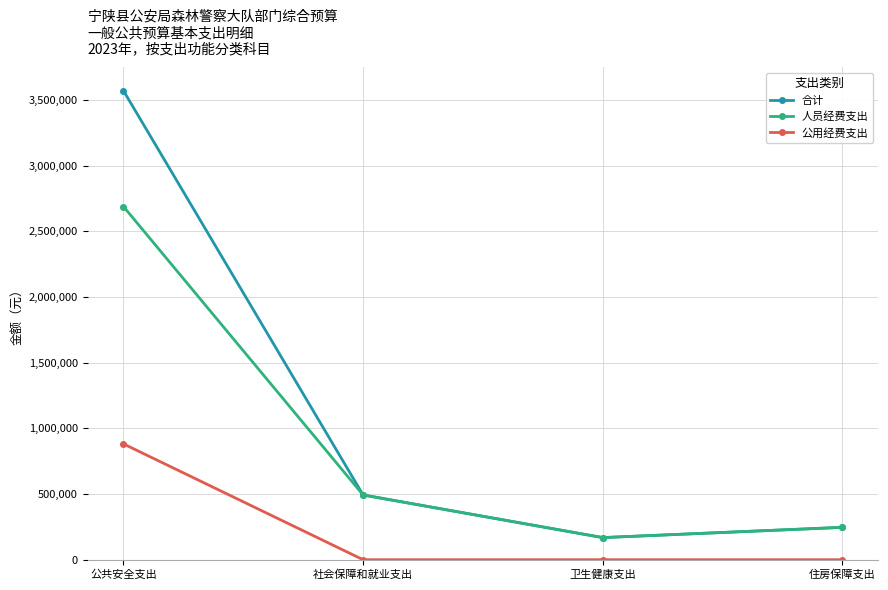

What is the maximum value for 合计?

3569912